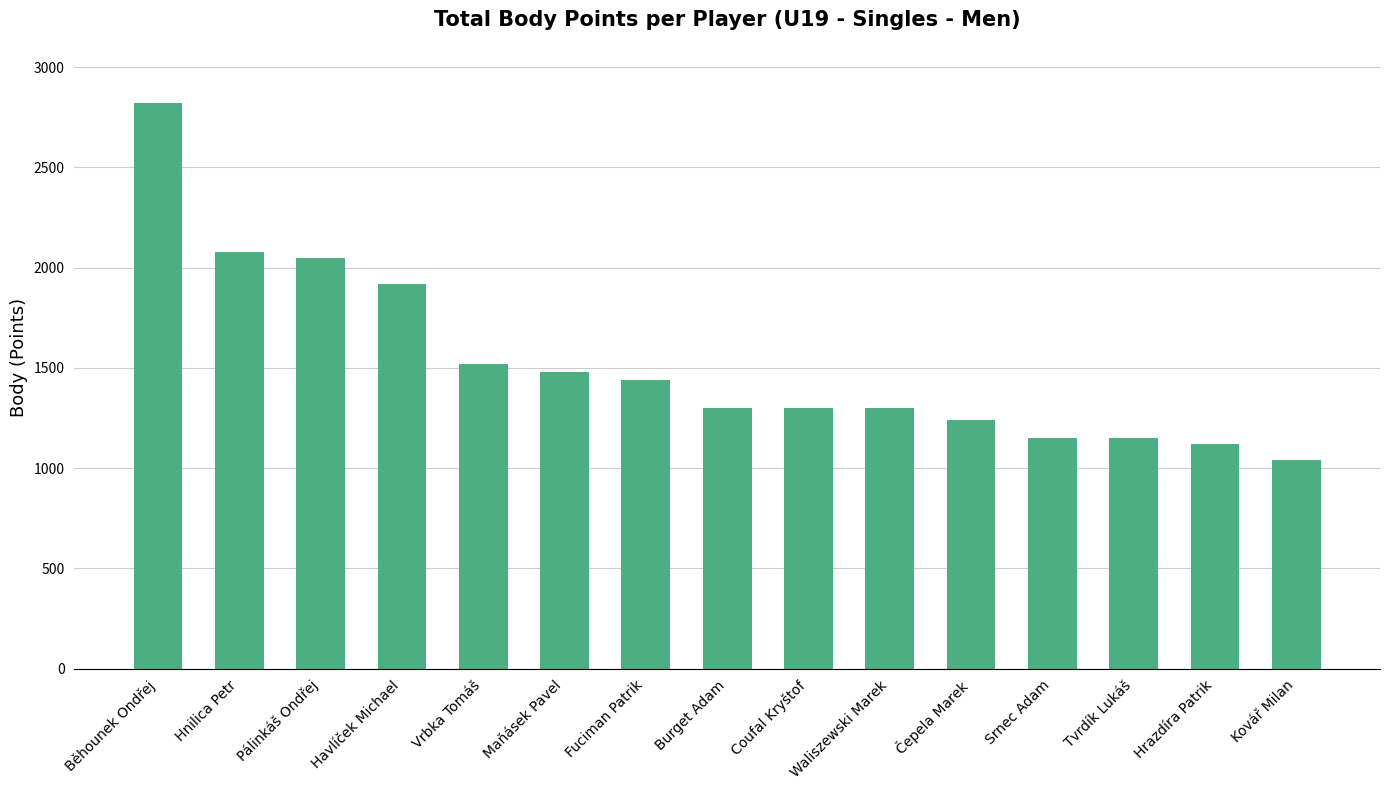

Which has a higher value, Tvrdík Lukáš or Čepela Marek?

Čepela Marek